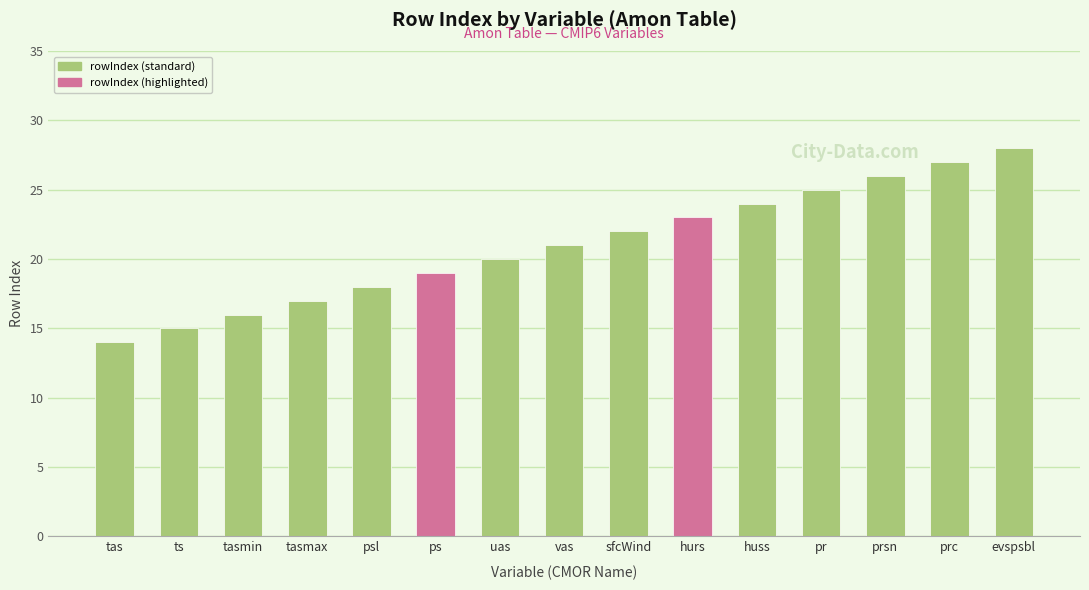

Which label corresponds to the smallest value in the chart?

tas